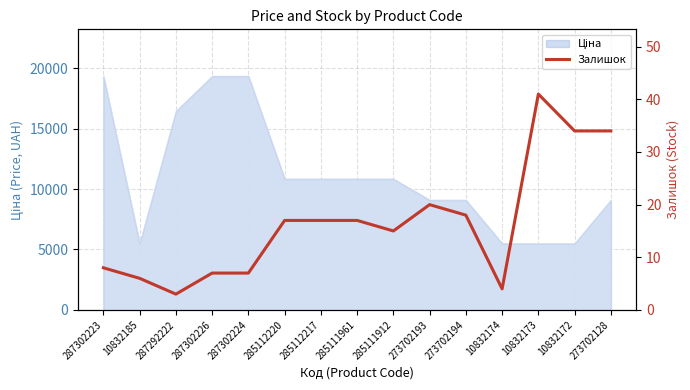

What is the label of the 15th point from the left?

273702128